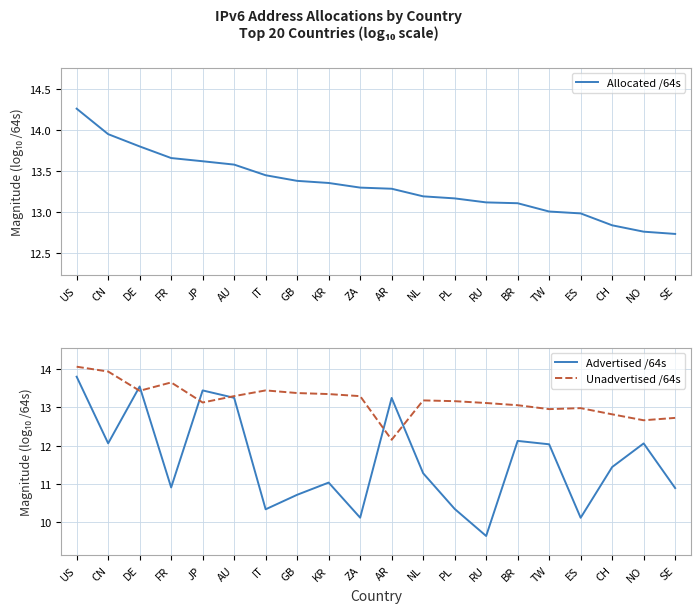

What is the approximate value of Unadvertised /64s at JP?

13.1